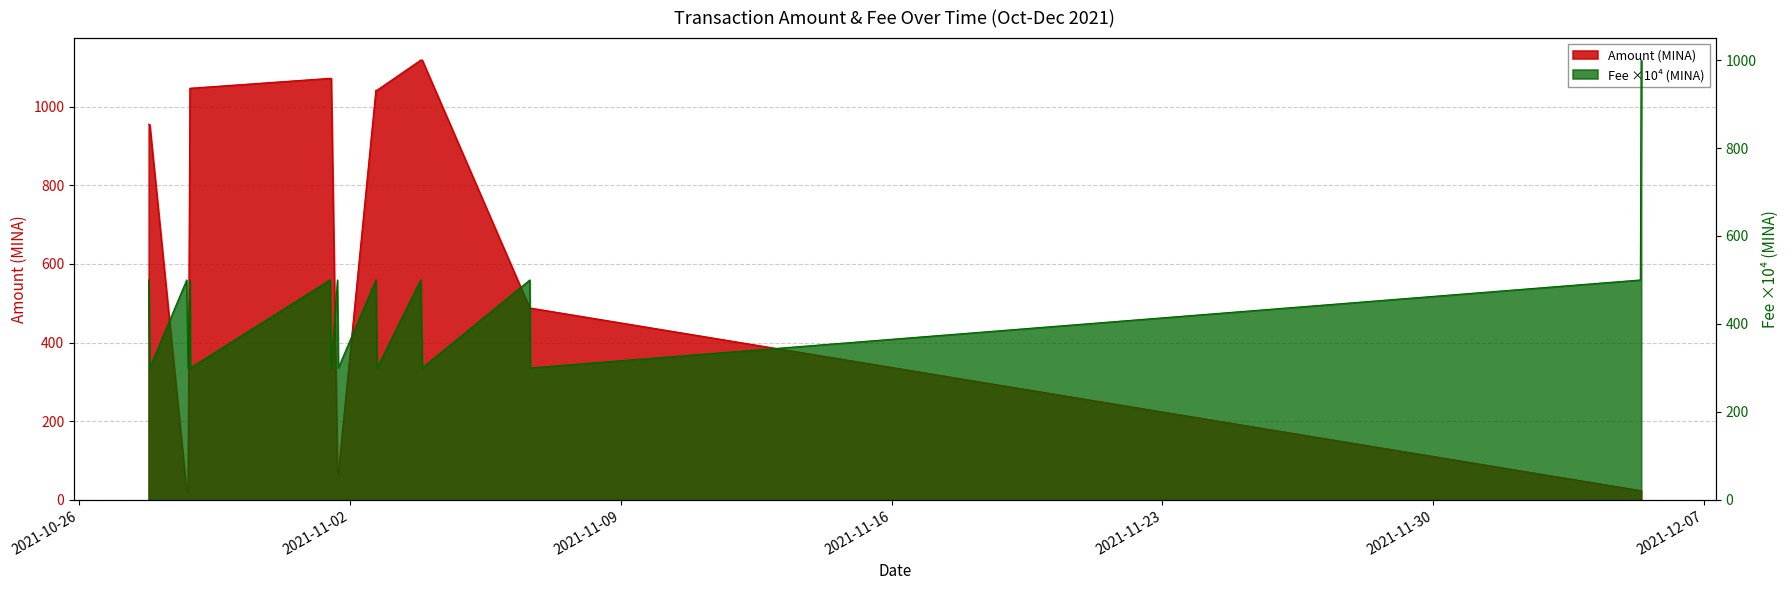

What is the sum of the Fee values at 2021-10-28 19:39:00 and 2021-11-01 16:51:00?

600.0